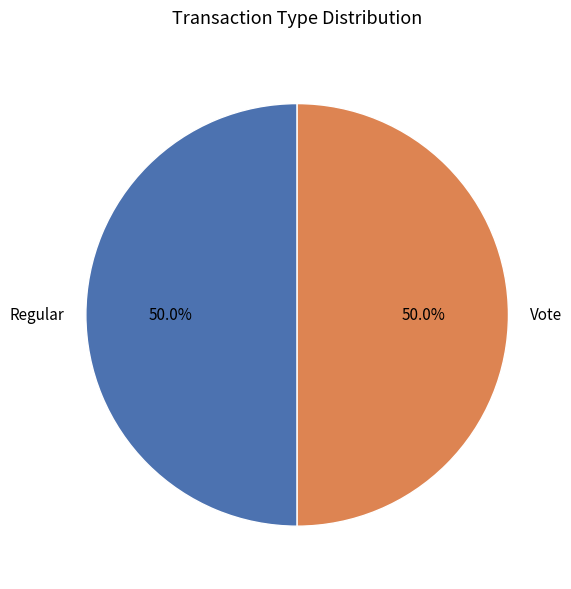

How many slices are in this pie chart?

2